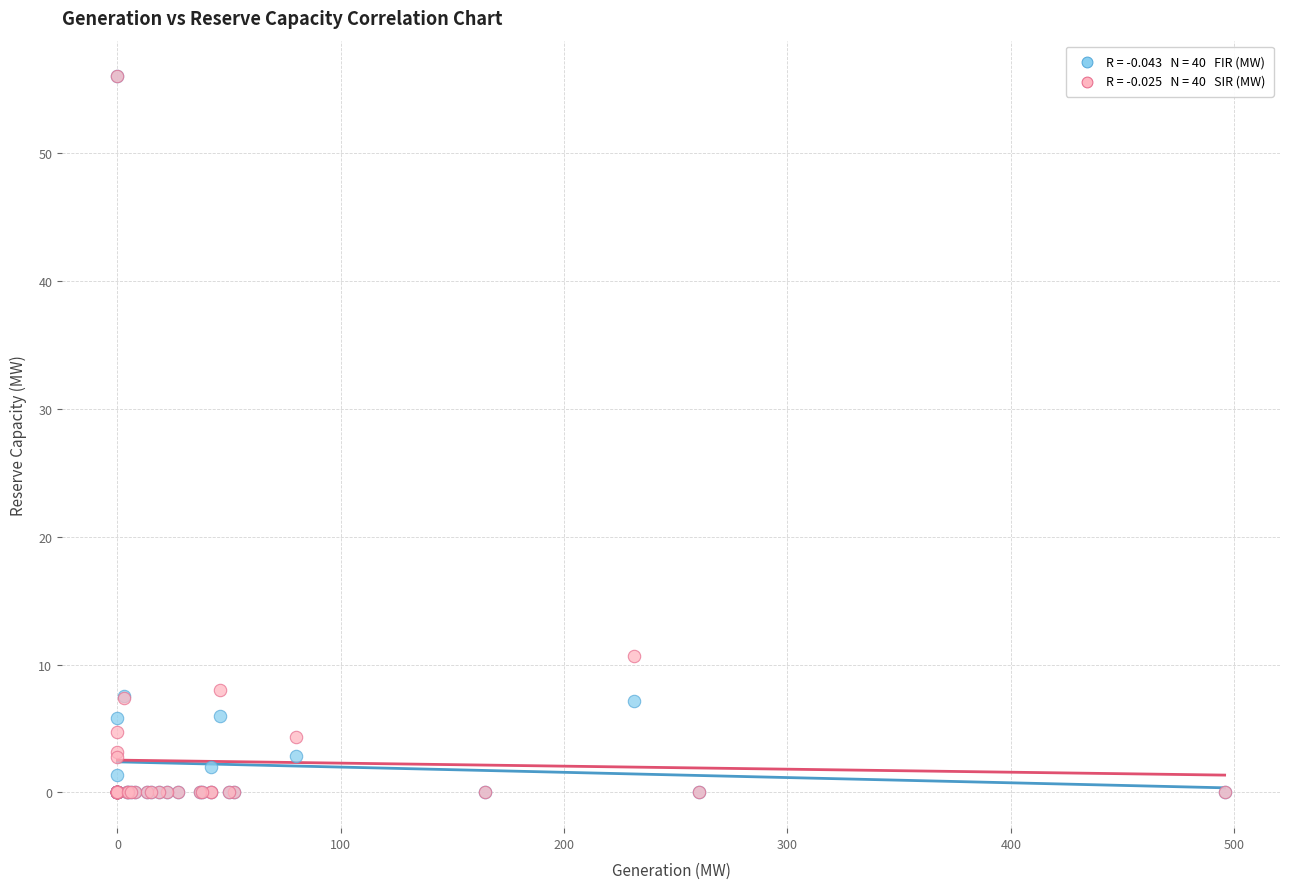

Across all series, what Y value is closest to 28?

10.7